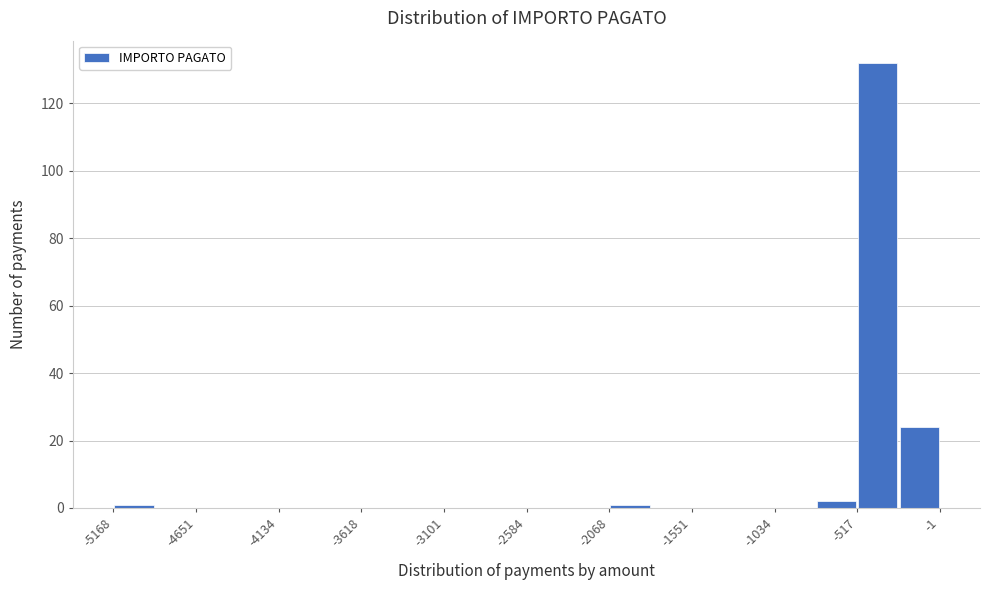

Around what value on the x-axis is the tallest bar? Give the approximate position of its centre, as read against the axis.

-400